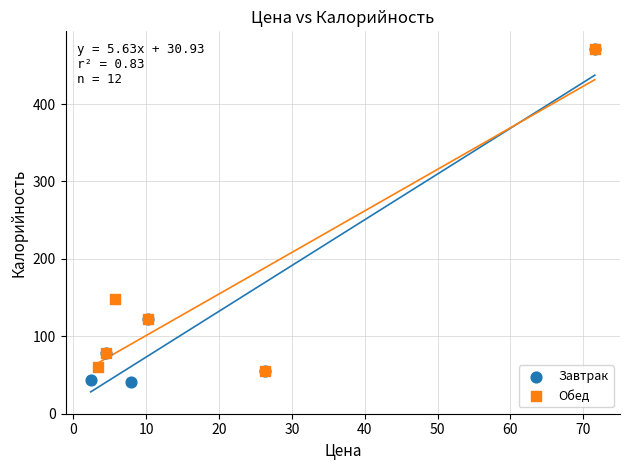

Which series has the widest spread of Y values?

Завтрак